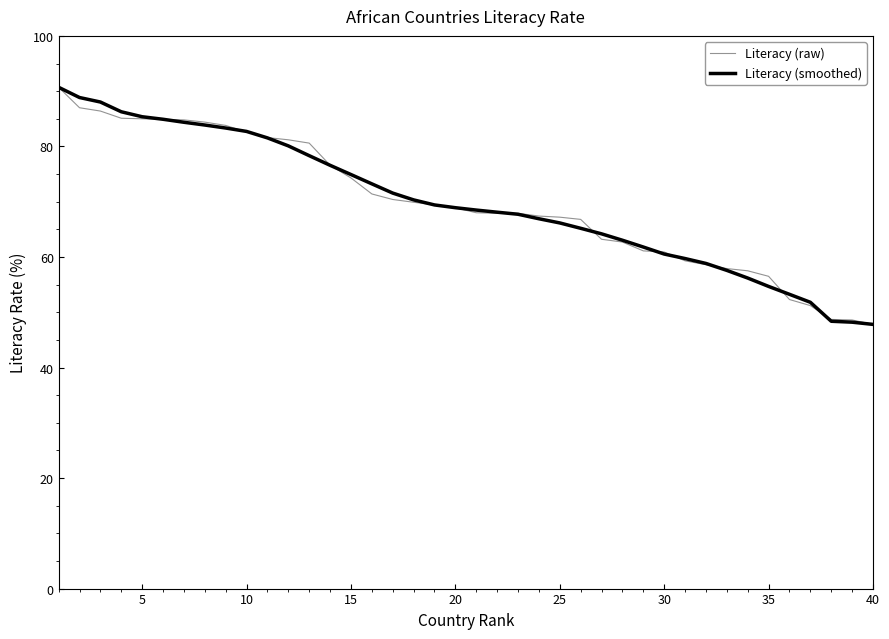

Count the number of data series in this chart.

2